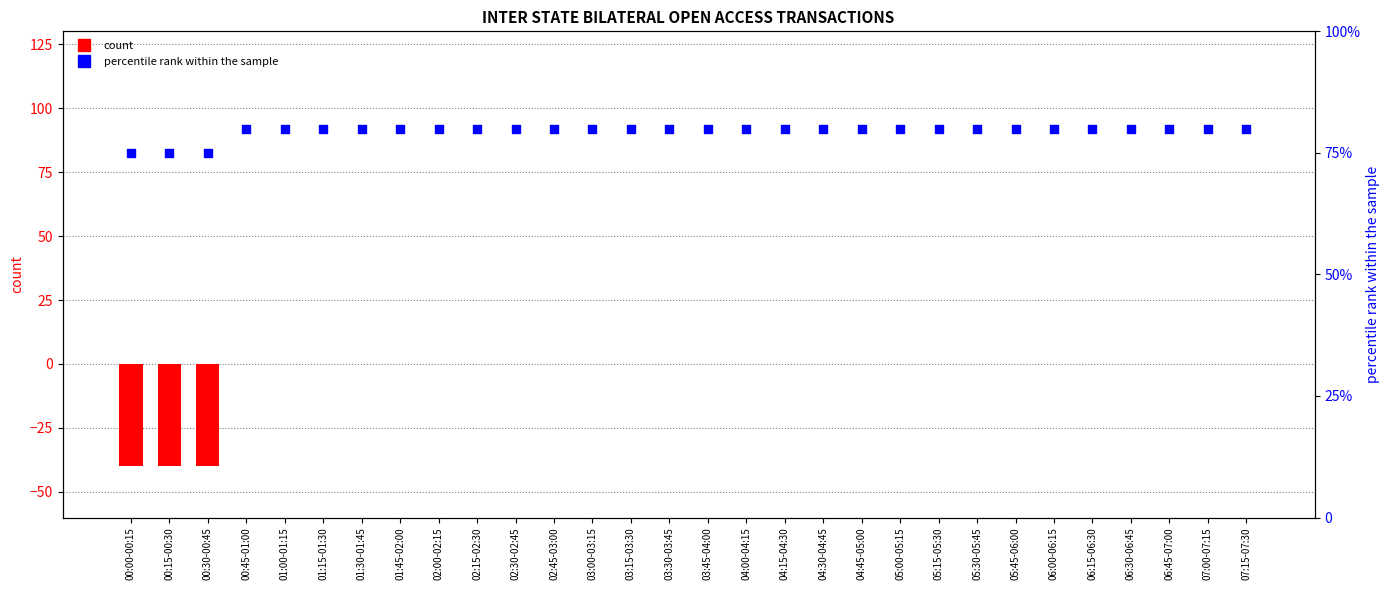

Which series has the largest total across all categories?

percentile rank within the sample